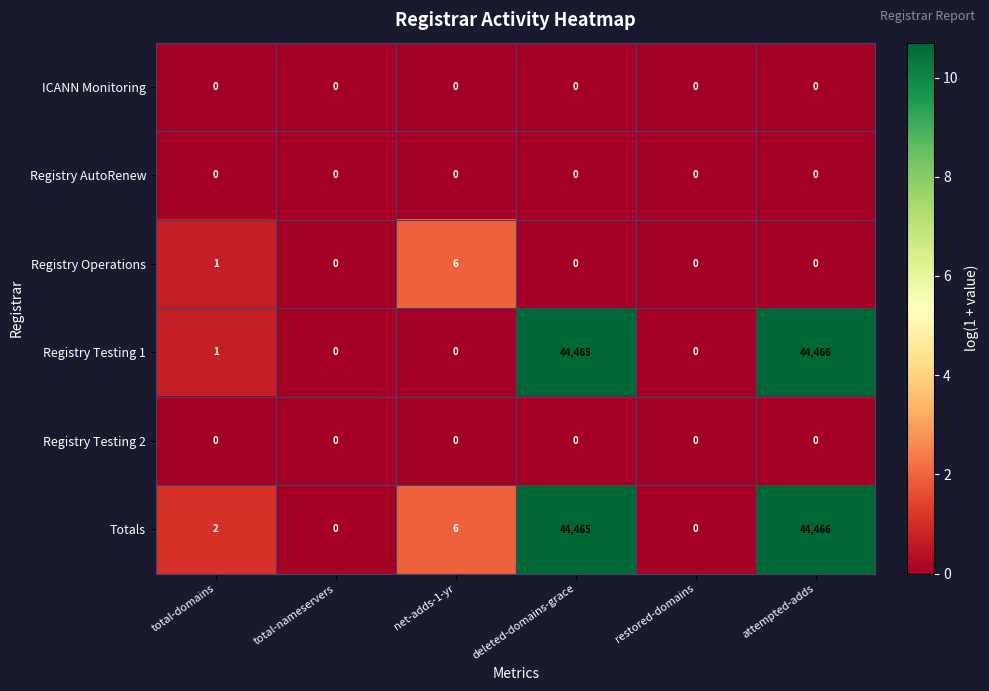

Count the number of categories in the chart.

6